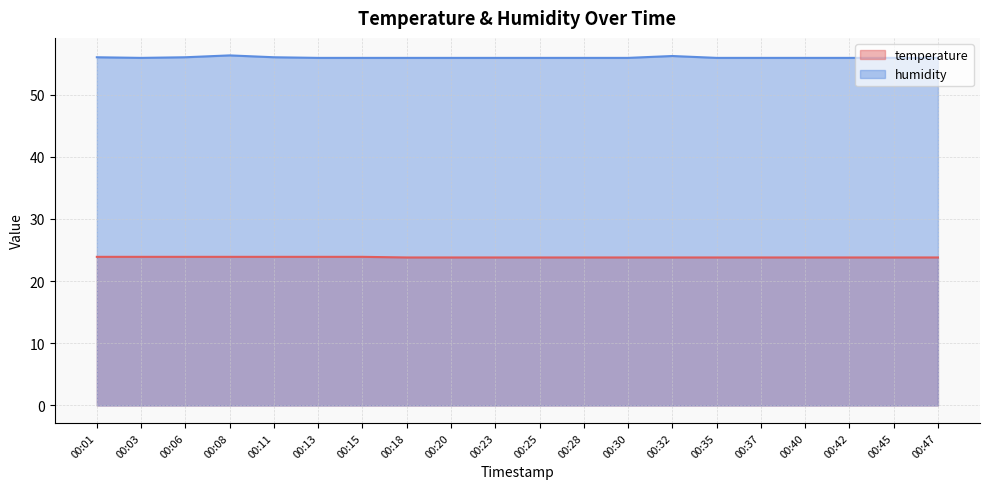

Rank the series by their maximum value, from highest to lowest.

humidity, temperature